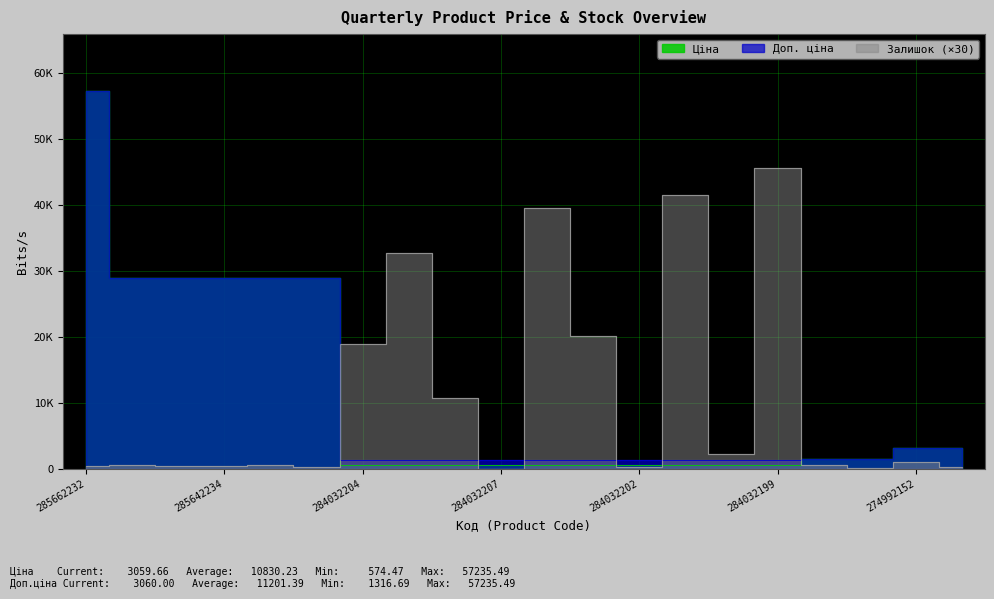

The value of Залишок at 284032200 is 3396.9. True or false?

False